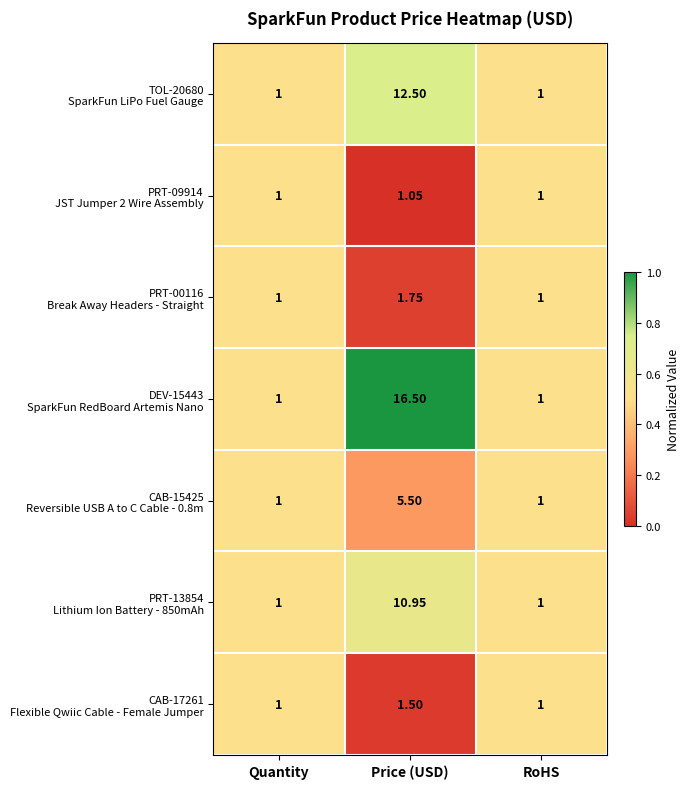

At which category is the sum across all series the highest?

Price (USD)